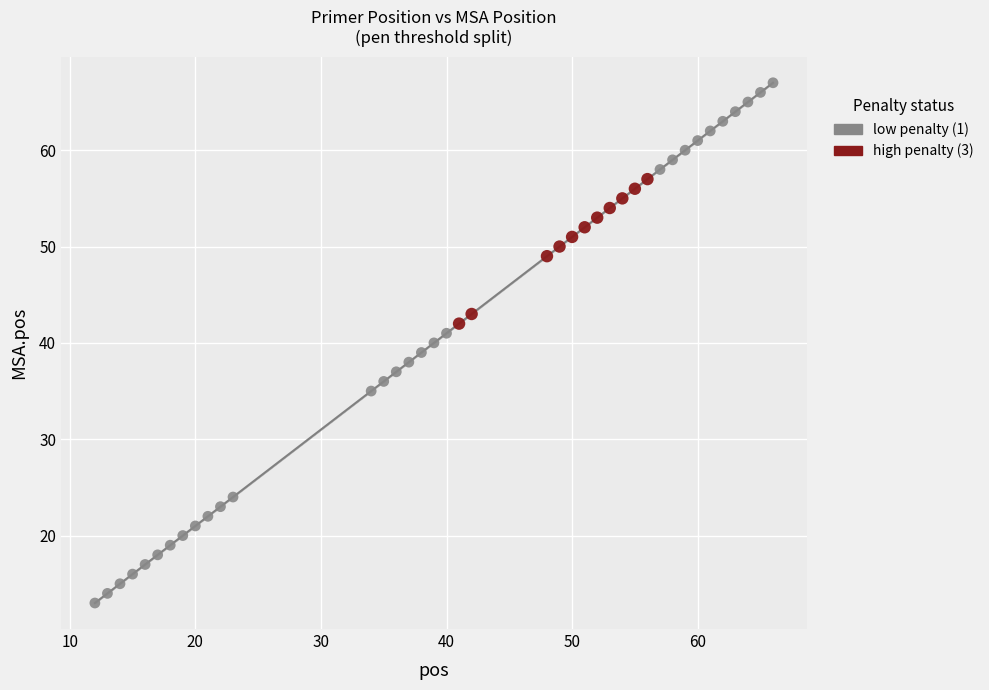

Which series has the widest spread of Y values?

low penalty (1)